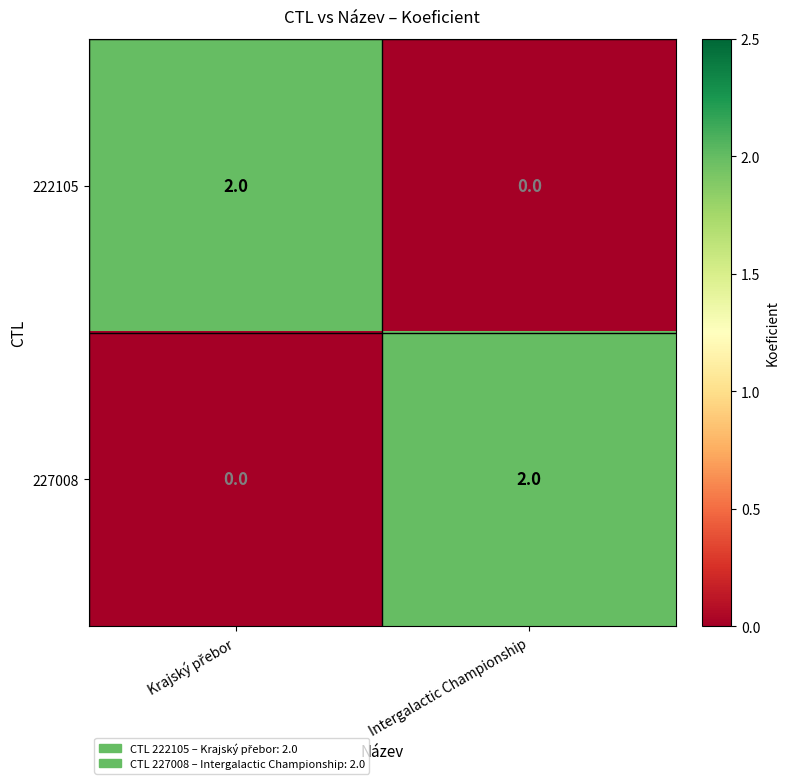

The 222105 series shows -1 at Intergalactic Championship. True or false?

False